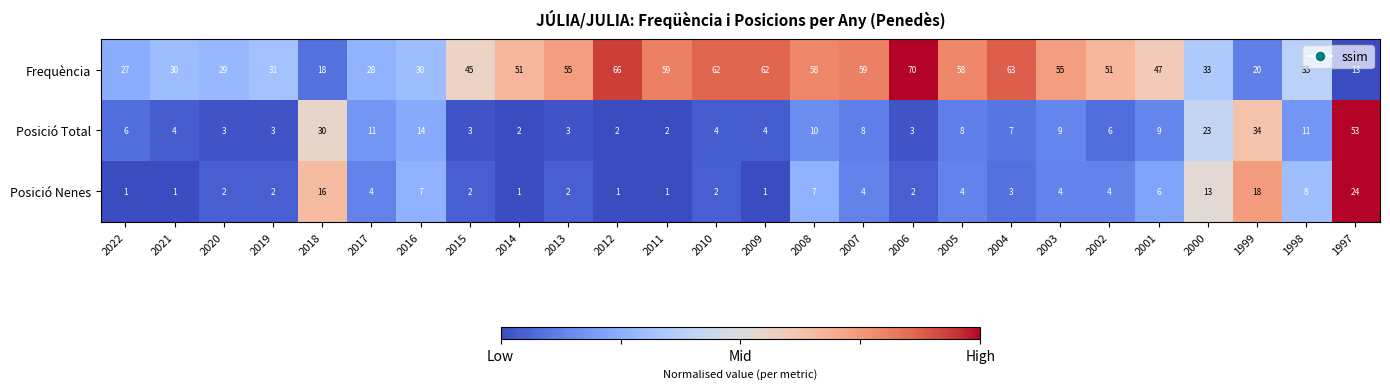

Which series has the largest total across all categories?

Frequència